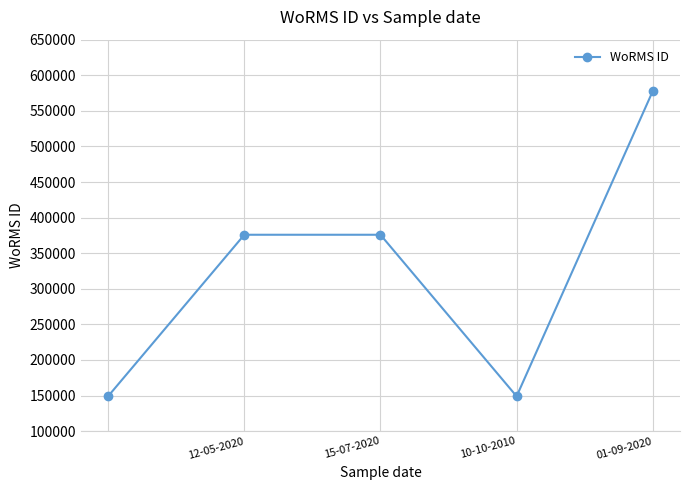

What is the sum of all values?

1627590